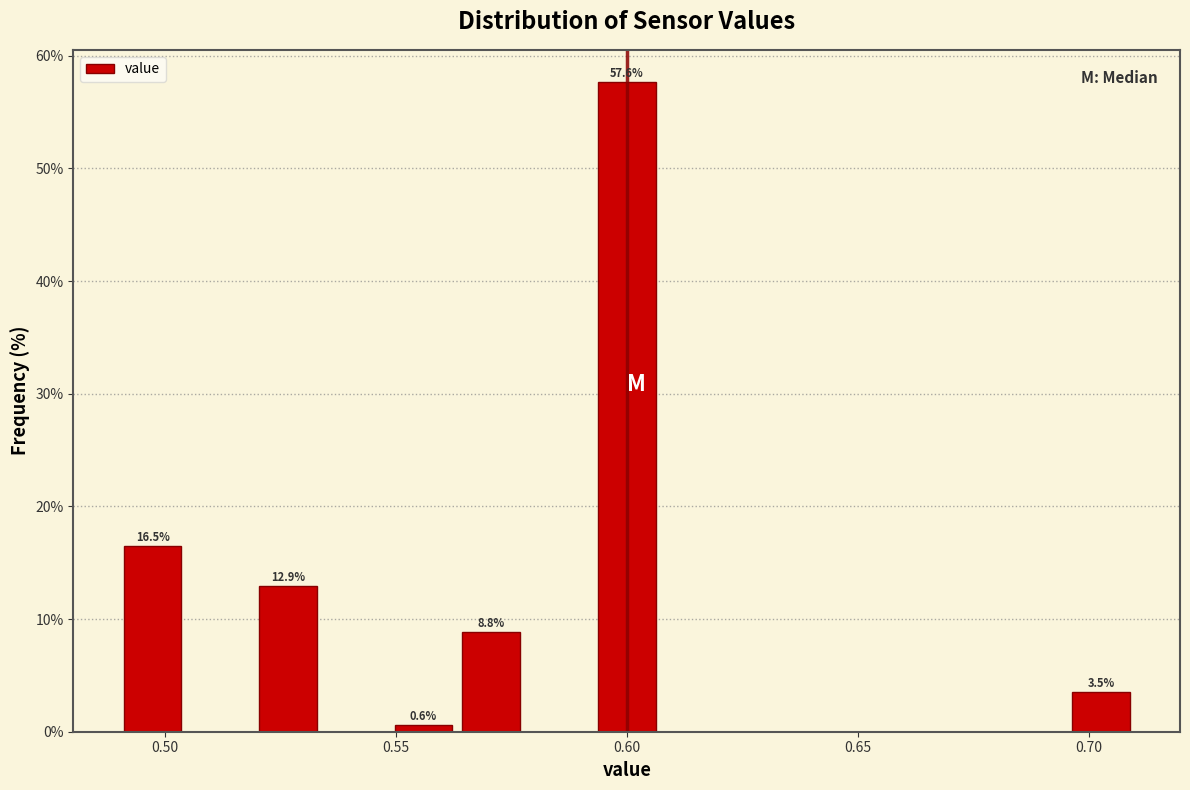

Read against the x-axis, roughly where is the centre of the tallest bar?

0.600